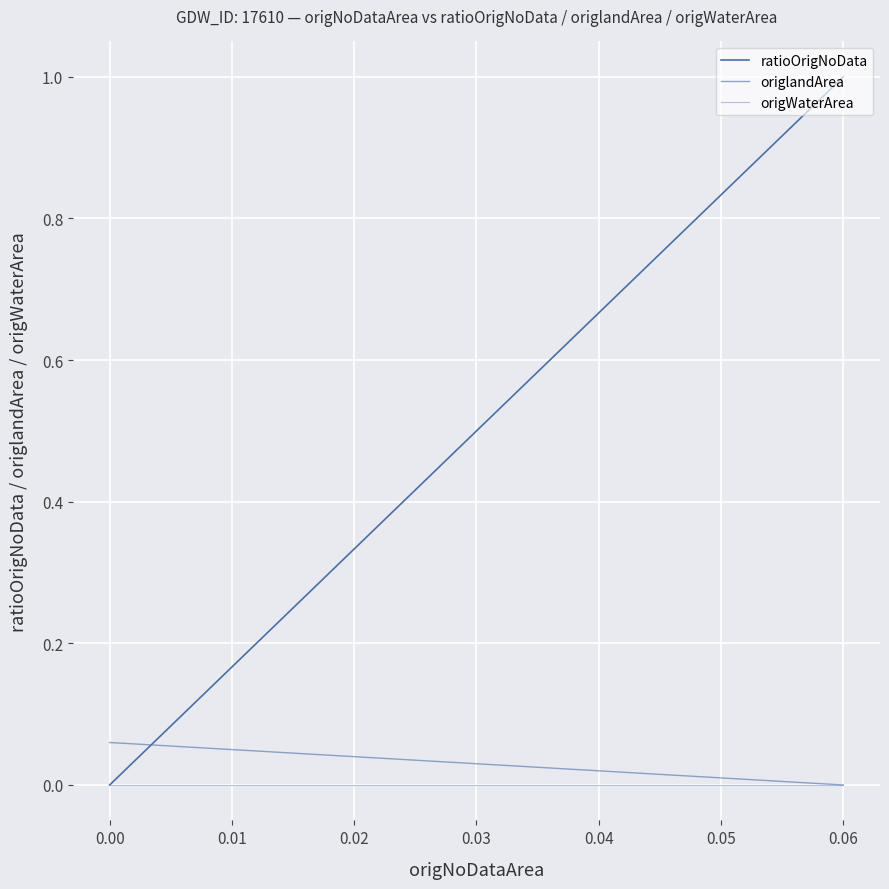

How many intersections are there between ratioOrigNoData and origlandArea?

1